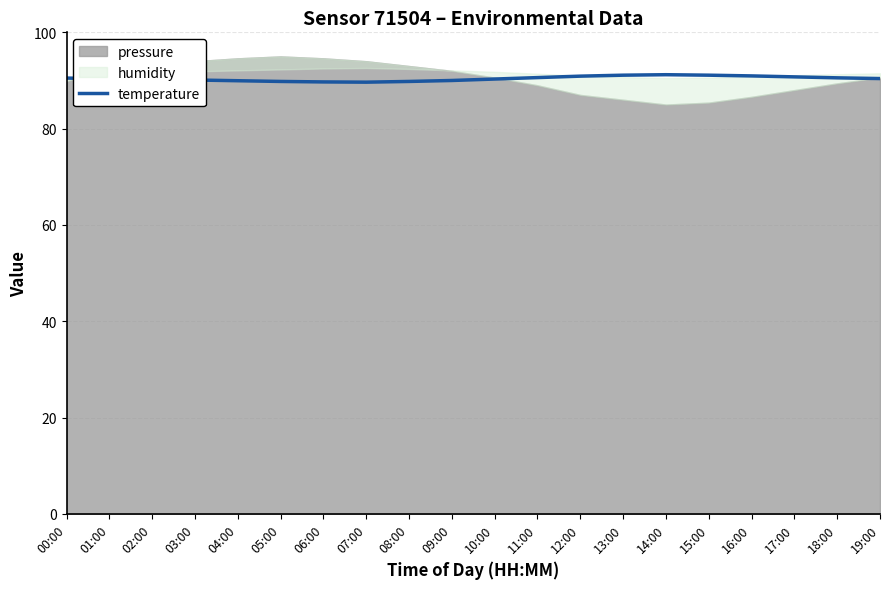

Reading left to right, what are all the values shown in this chart?

00:00=90.5	01:00=90.3	02:00=90.2	03:00=90.1	04:00=90.0	05:00=89.8	06:00=89.7	07:00=89.7	08:00=89.8	09:00=90.0	10:00=90.3	11:00=90.6	12:00=90.9	13:00=91.1	14:00=91.2	15:00=91.1	16:00=91.0	17:00=90.8	18:00=90.5	19:00=90.4